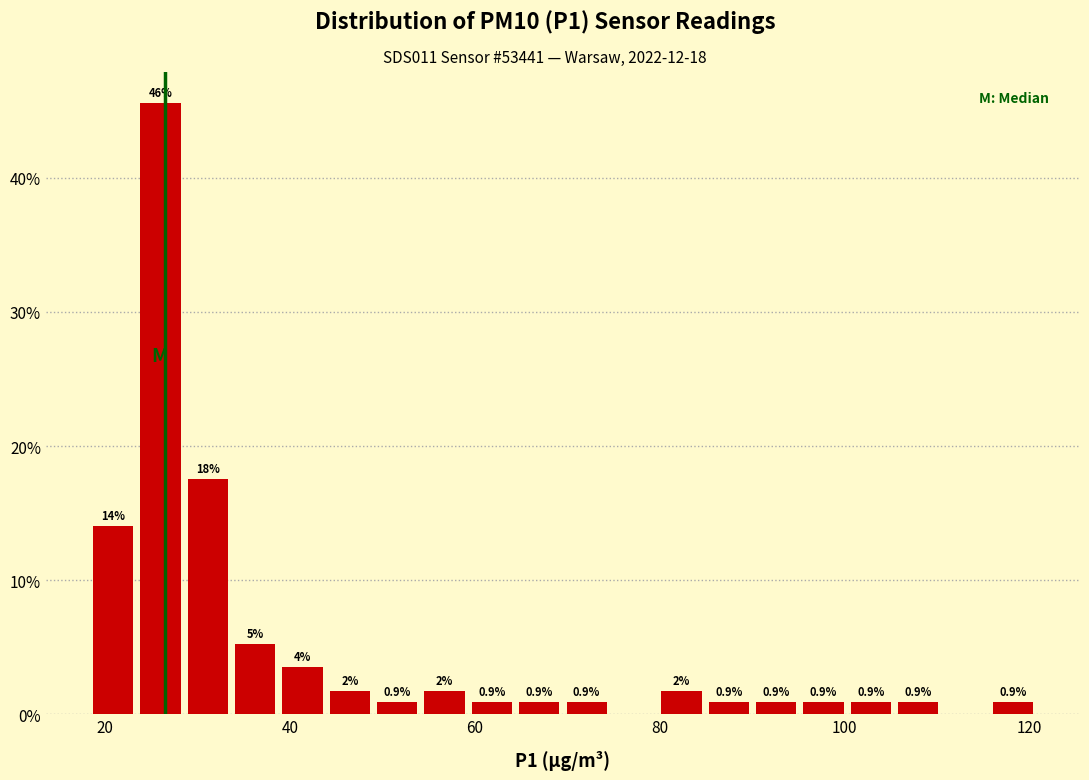

Read against the x-axis, roughly where is the centre of the tallest bar?

26